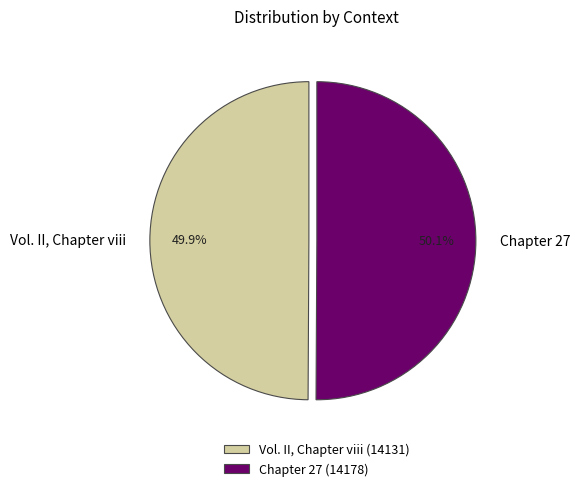

Approximately how many times larger is the value at Chapter 27 compared to Vol. II, Chapter viii?

1.0